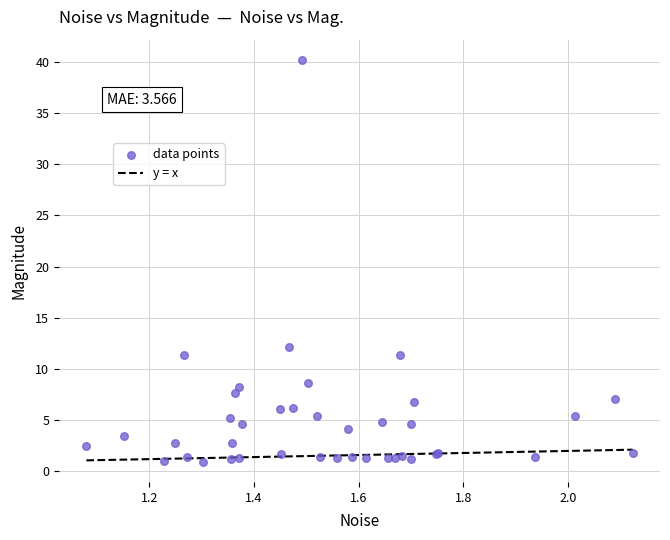

What Y value in the scatter plot is closest to 20?

12.1